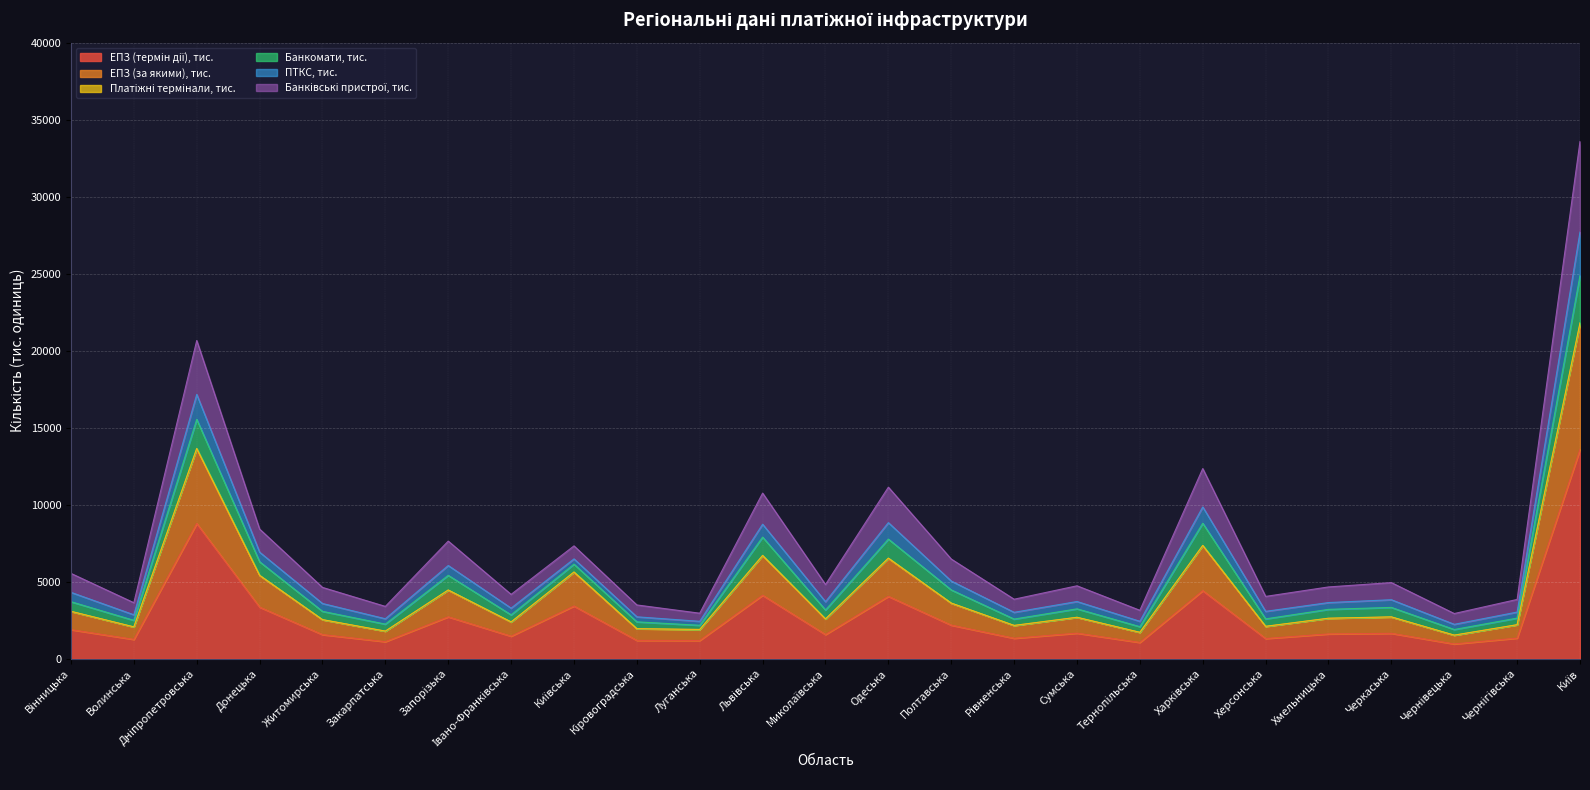

What is the label of the 3rd point from the right?

Чернівецька